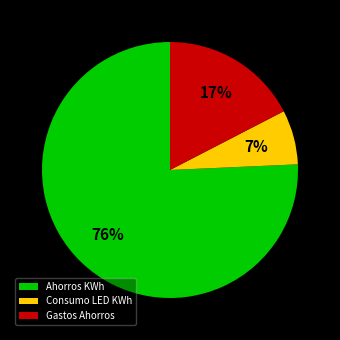

Is it true that Consumo LED KWh is 7% of the pie?

True